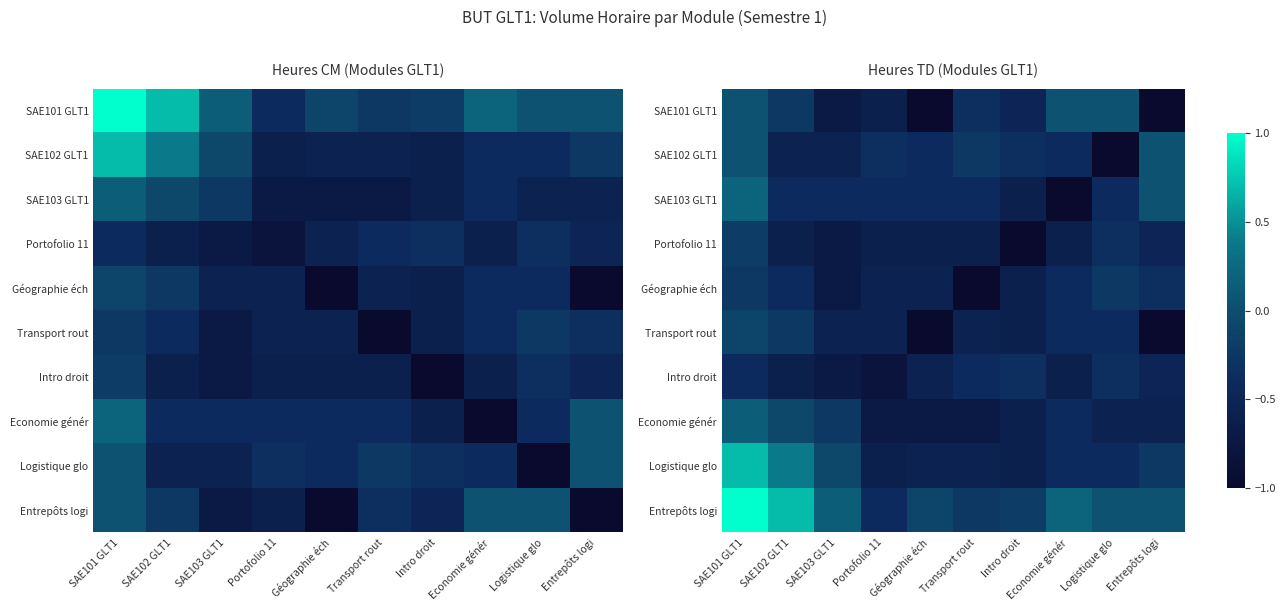

What is the total value across all series at Entrepôts logi?

-4.0